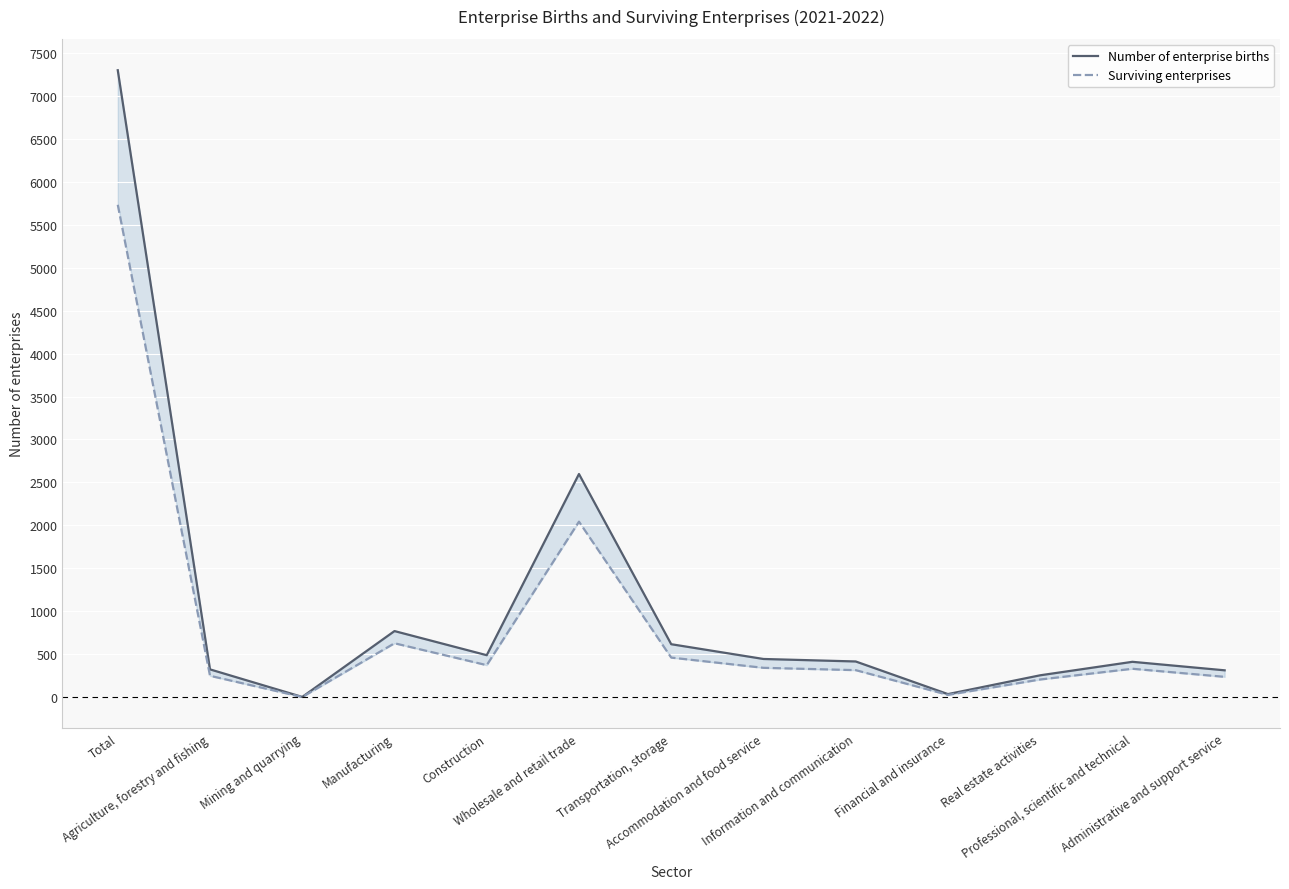

Where does the Surviving enterprises series first go above 330?

Total